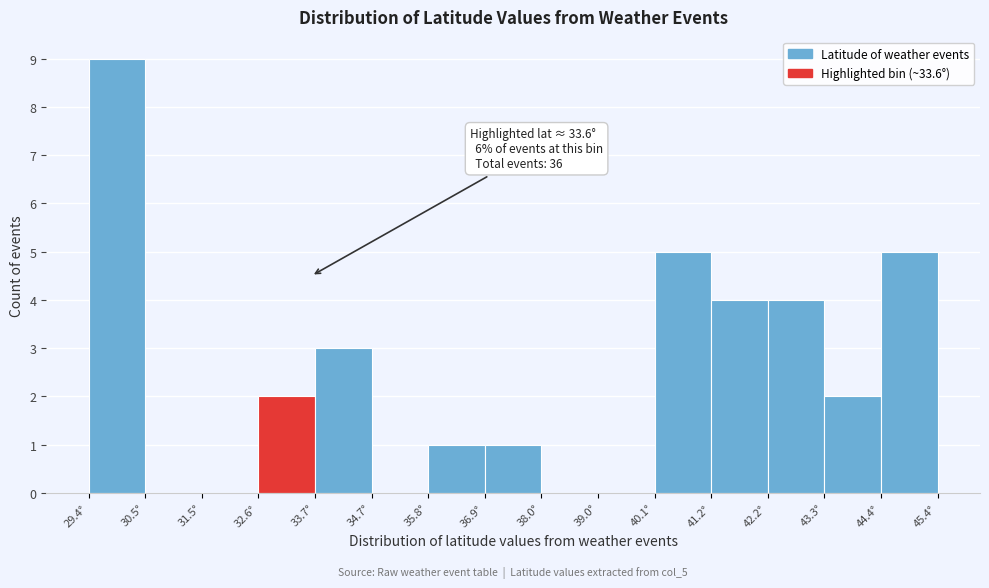

Which range on the x-axis has the tallest bar?

29.4 to 30.4